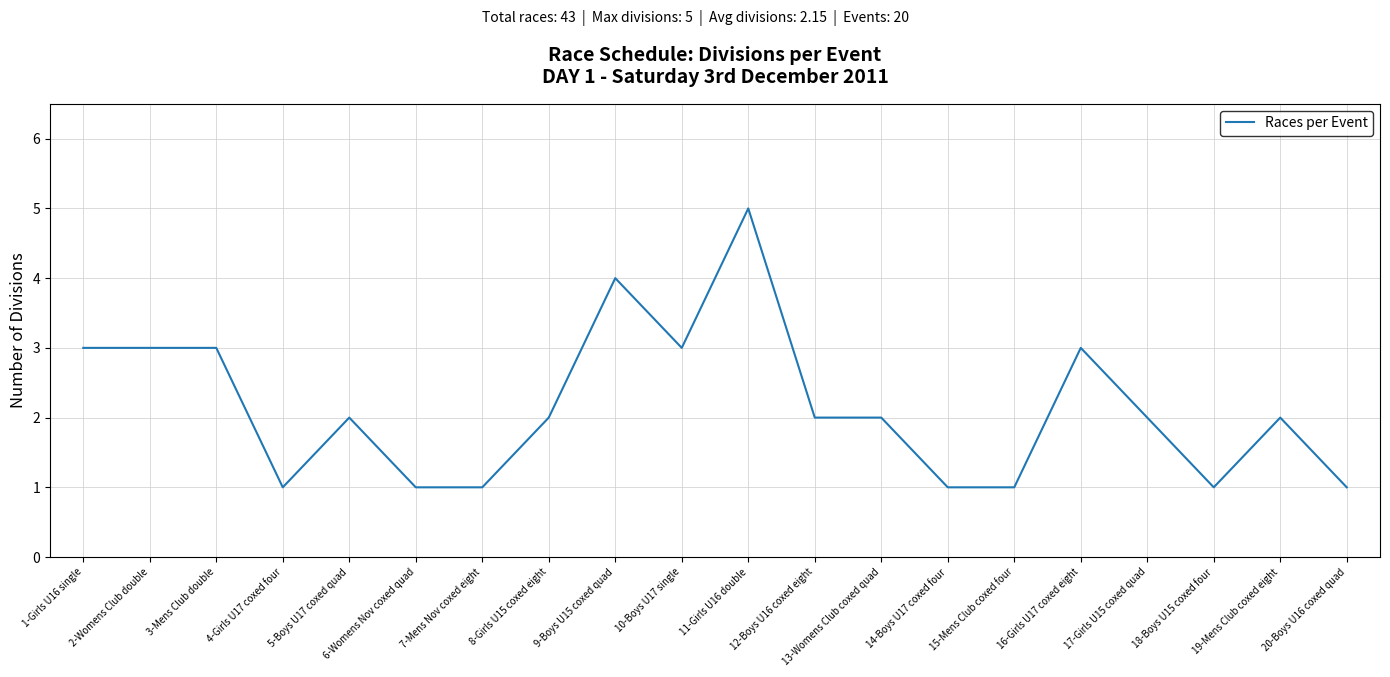

What is the greatest value displayed?

5